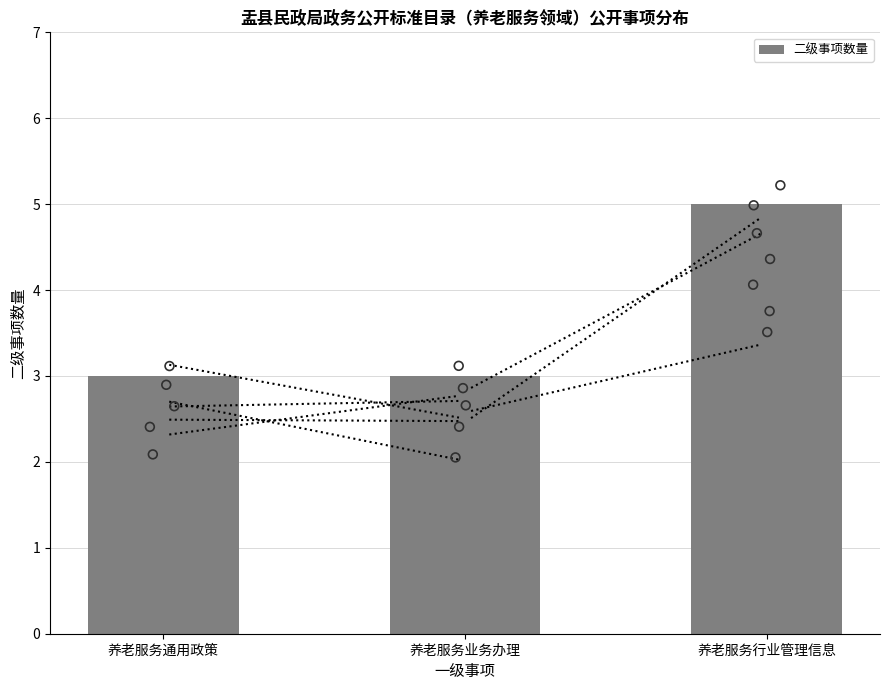

Approximately how many times larger is the value at 养老服务业务办理 compared to 养老服务通用政策?

1.0